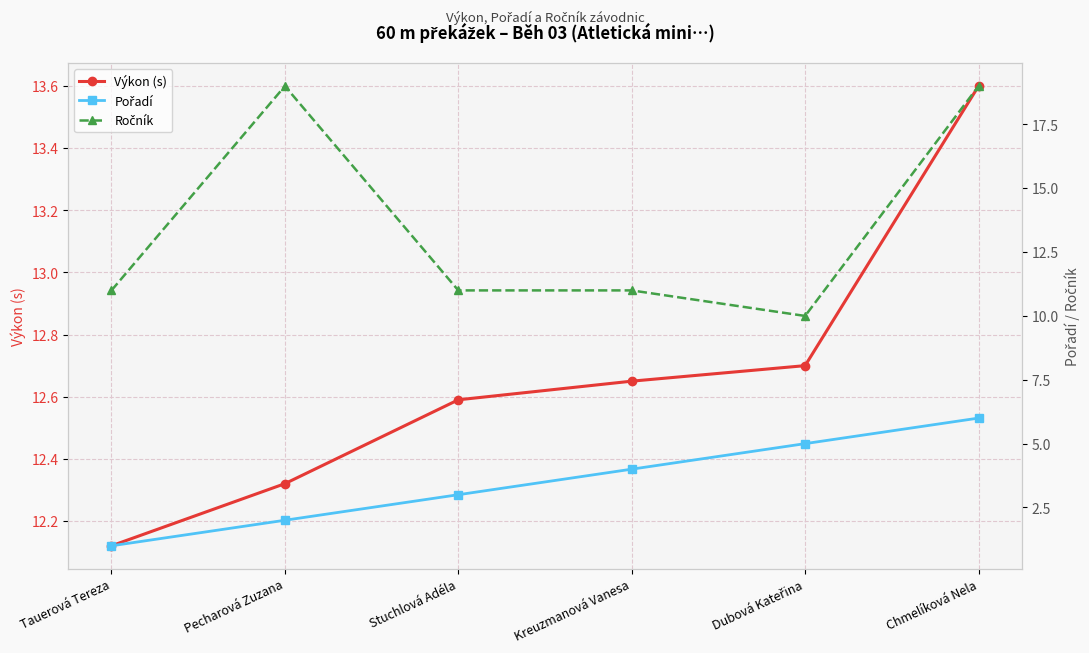

What is the spread (max minus min) of values at Pecharová Zuzana?

17.0